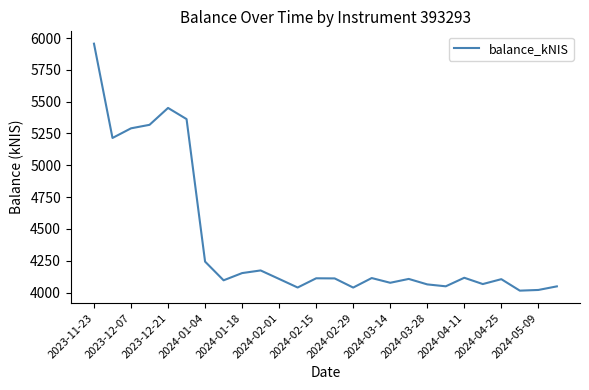

What is the difference between the maximum and minimum values?

1940.5